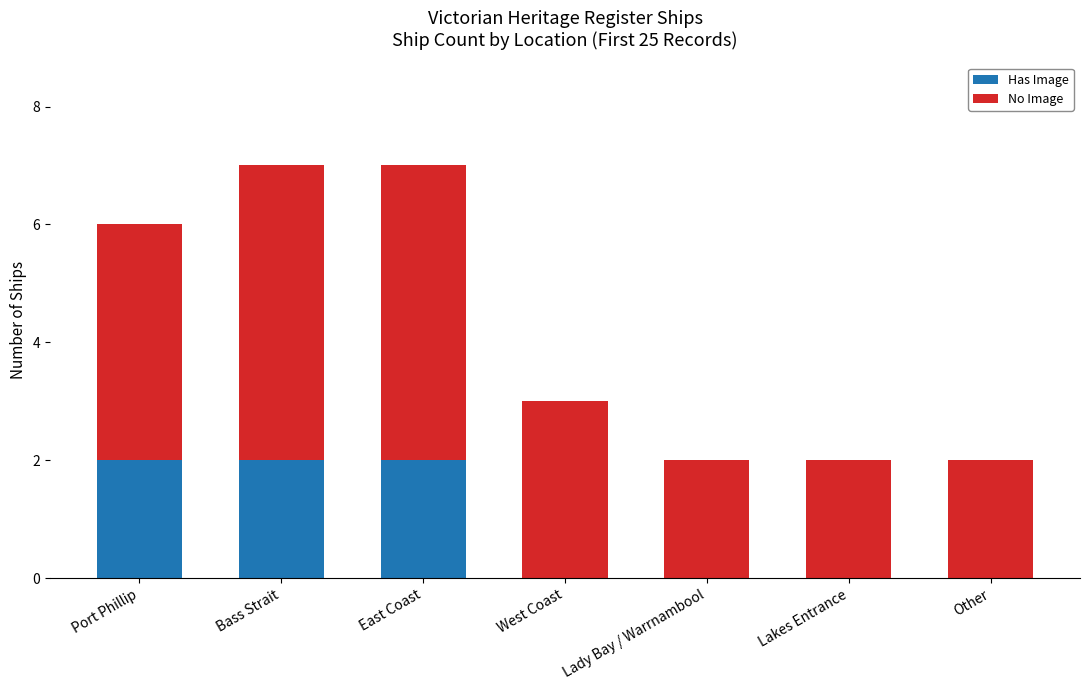

True or false: Has Image has a value of 2 at Port Phillip.

True